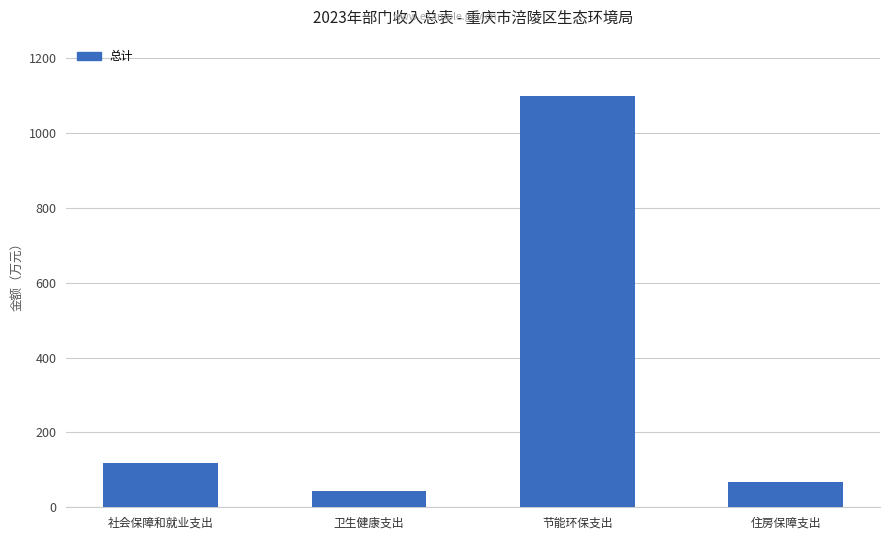

List the labels in order of value, smallest first.

卫生健康支出, 住房保障支出, 社会保障和就业支出, 节能环保支出